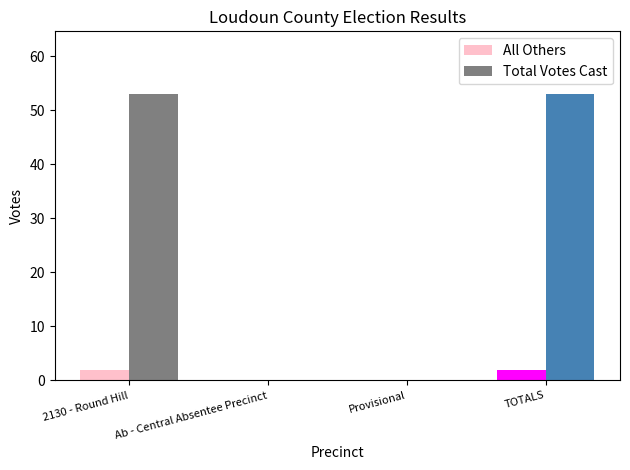

What is the maximum value for Total Votes Cast?

53